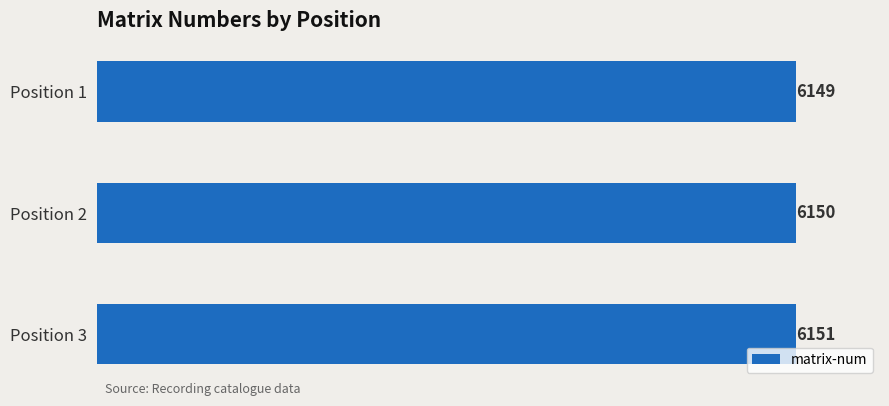

Is it true that the value at Position 1 is 9412?

False